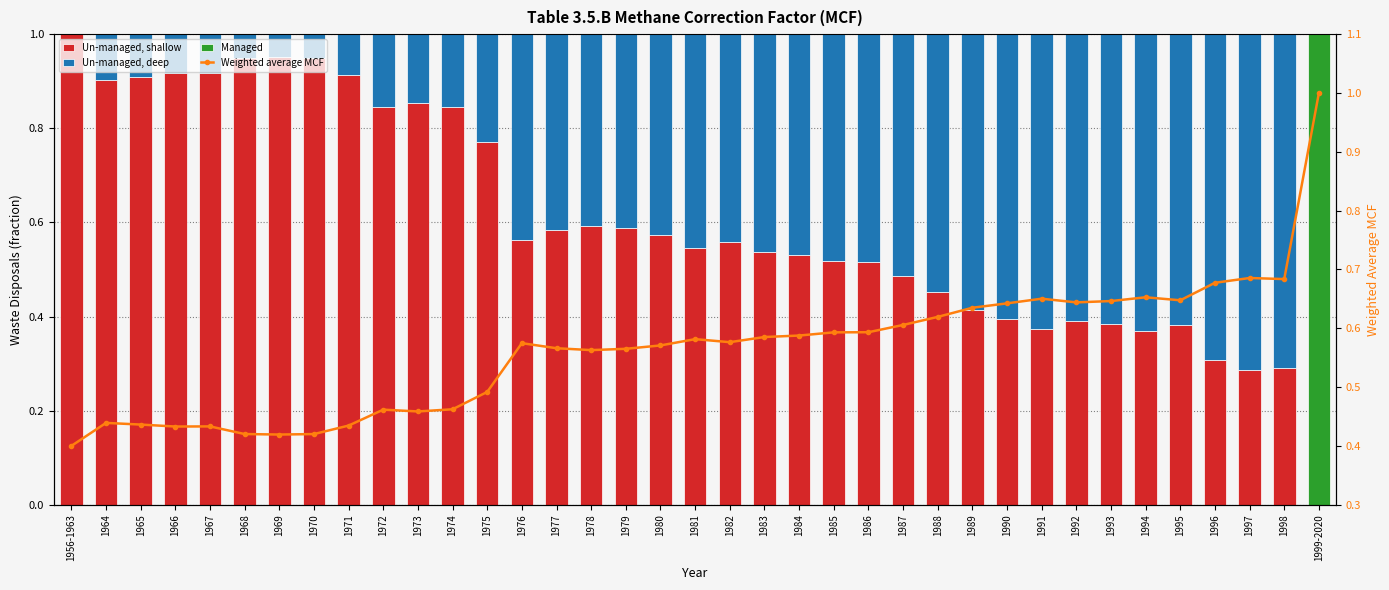

List the labels in order of Managed value, smallest first.

1956-1963, 1964, 1965, 1966, 1967, 1968, 1969, 1970, 1971, 1972, 1973, 1974, 1975, 1976, 1977, 1978, 1979, 1980, 1981, 1982, 1983, 1984, 1985, 1986, 1987, 1988, 1989, 1990, 1991, 1992, 1993, 1994, 1995, 1996, 1997, 1998, 1999-2020